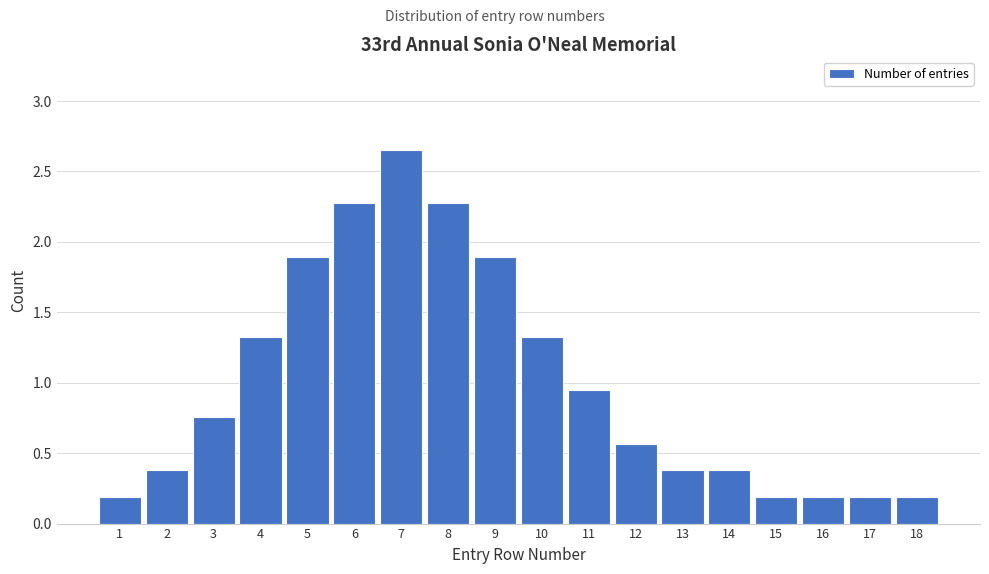

How tall is the bar that spans 12.5 to 13.5 on the x-axis? The values are not printed on the chart, so give them approximately, as read against the axis.

0.40